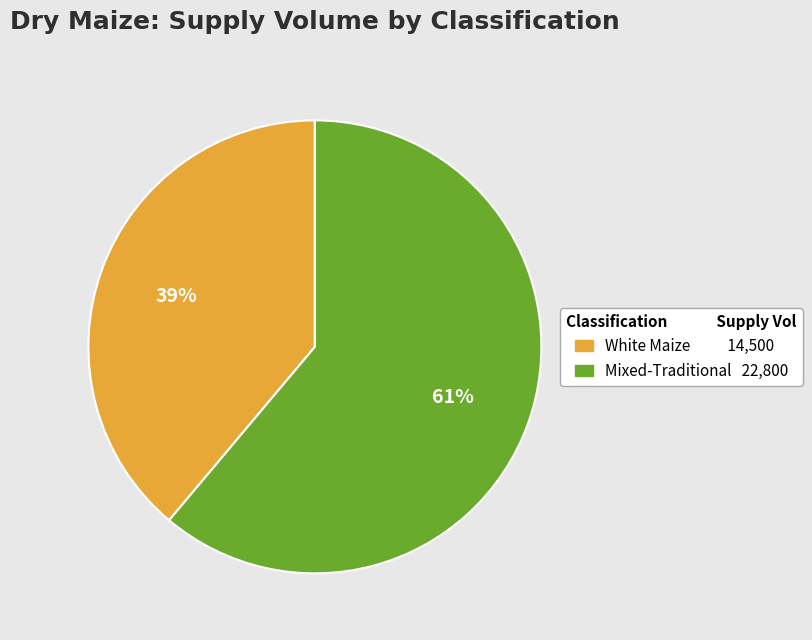

Combined, do Mixed-Traditional and White Maize account for over 50%?

Yes